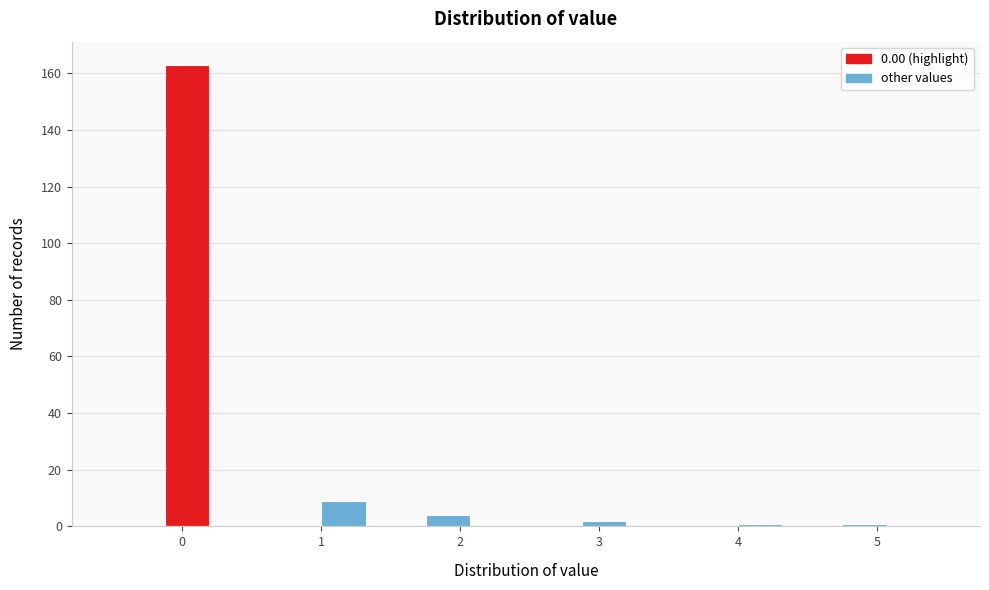

Around what value on the x-axis is the tallest bar? Give the approximate position of its centre, as read against the axis.

0.0